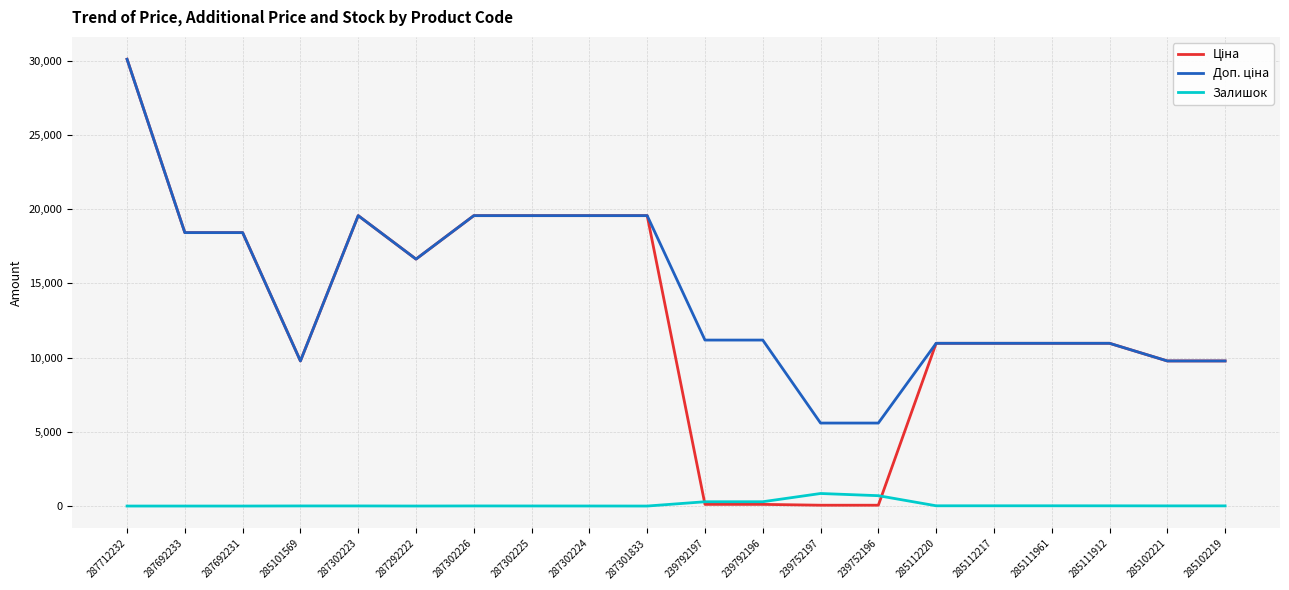

At which category is the sum across all series the highest?

287712232